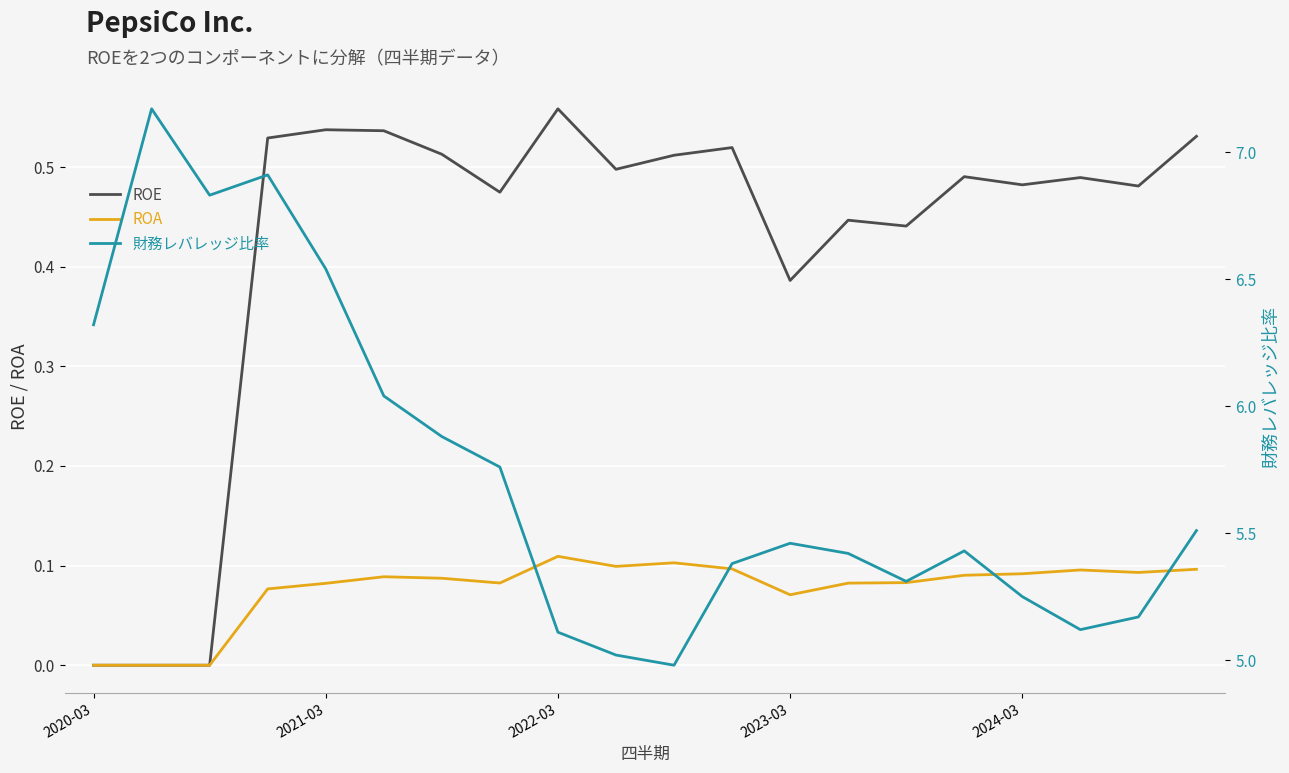

At which label does ROE reach its peak?

2022-03